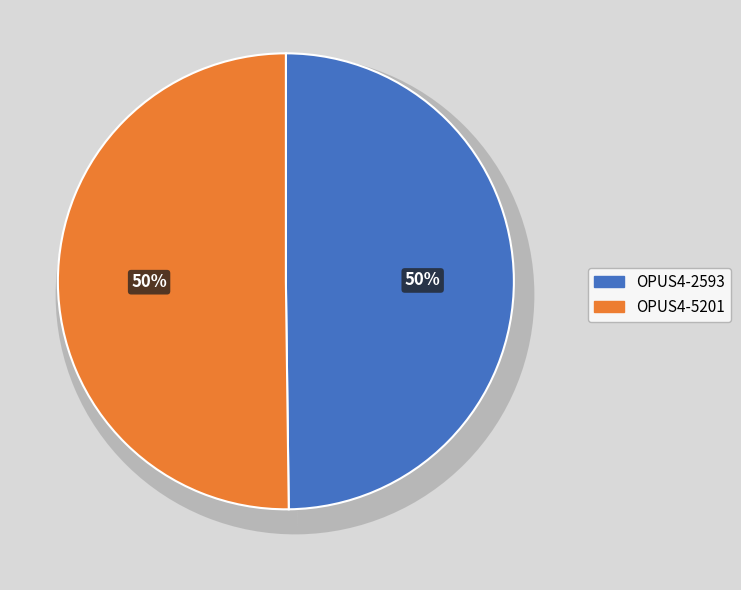

To the nearest percent, what percentage of the pie is OPUS4-5201?

50%